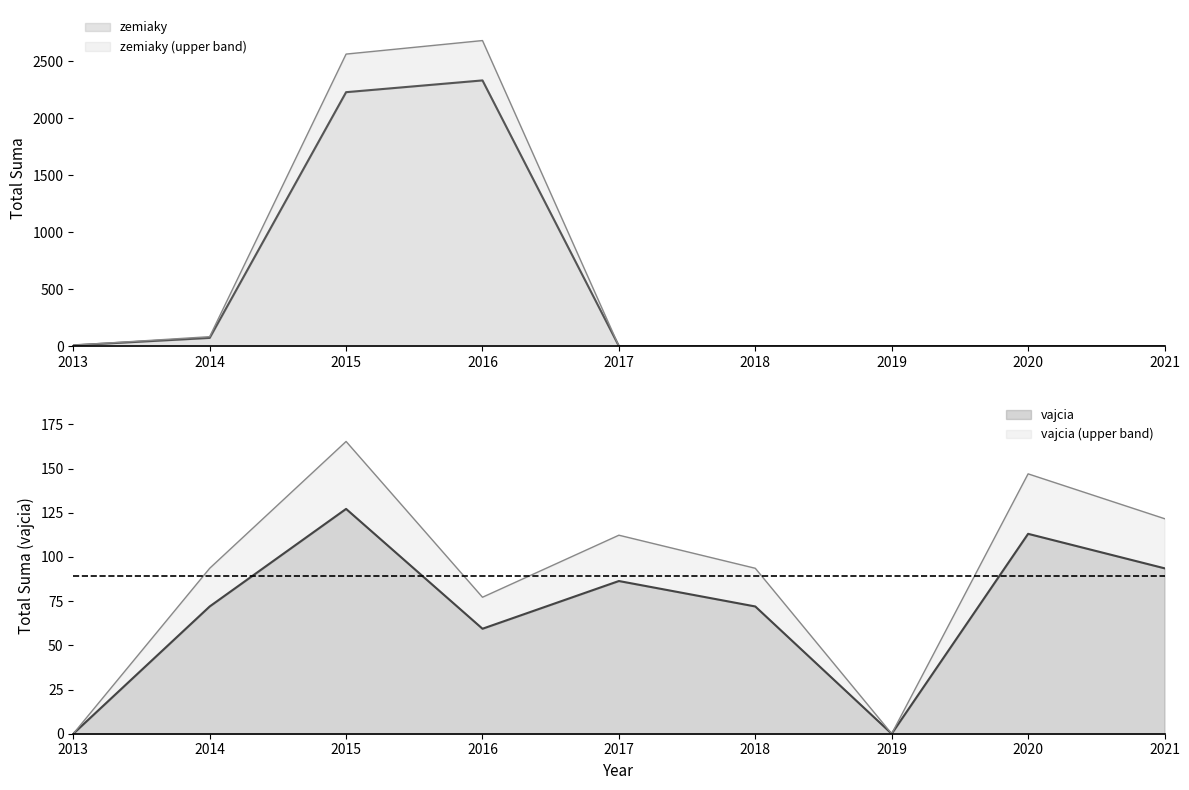

Between which two adjacent categories do vajcia and zemiaky first intersect?

2016 and 2017